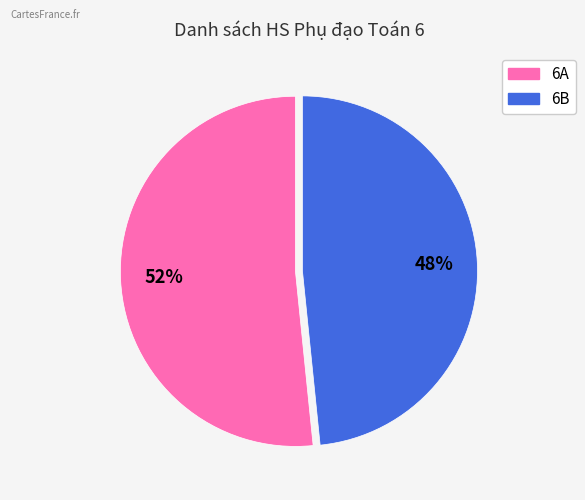

Which slice represents more than half of the pie?

6A